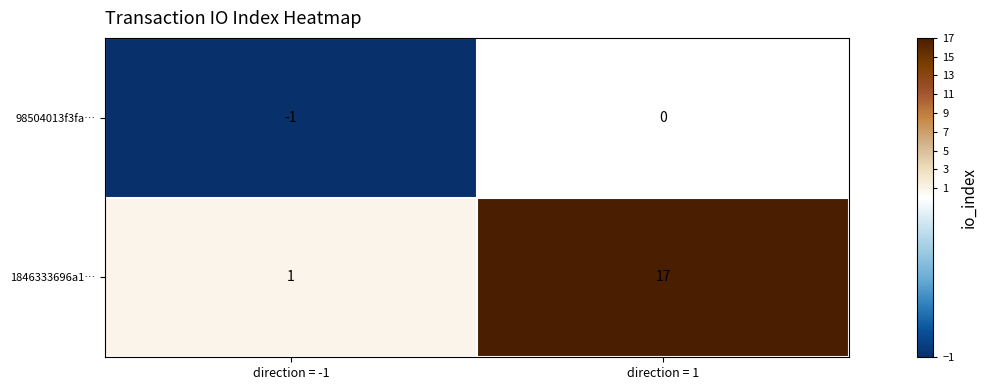

List the labels in order of 1846333696a1… value, largest first.

direction = 1, direction = -1